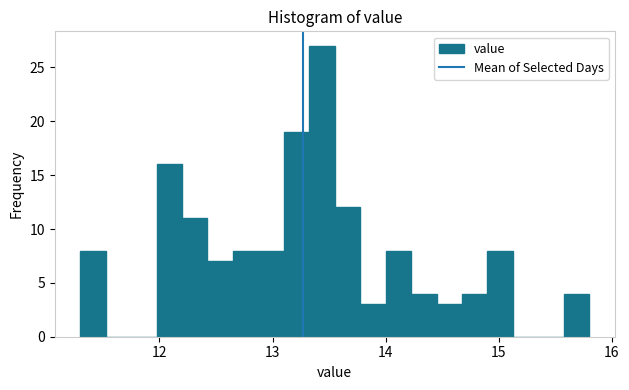

Read against the x-axis, roughly where is the centre of the tallest bar?

13.4